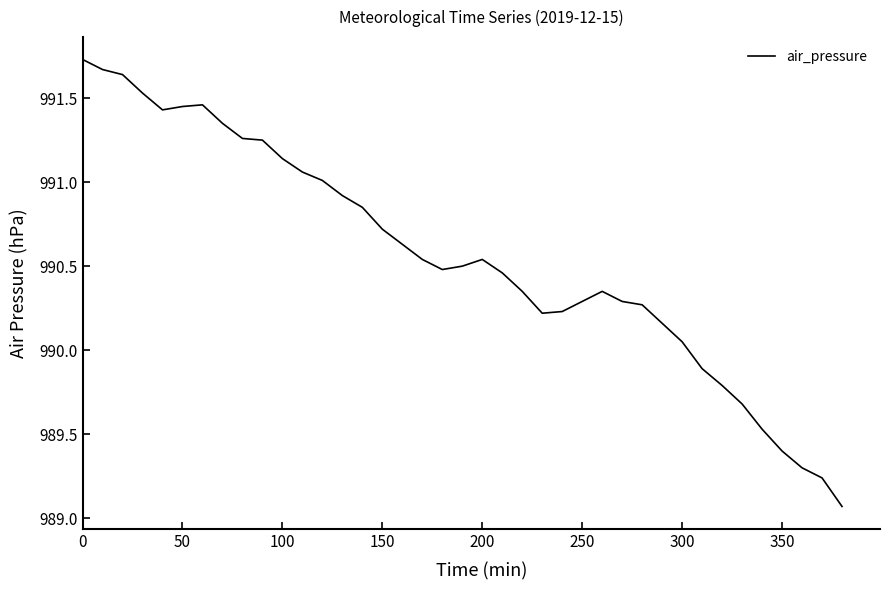

What is the sum of all values?

38631.7